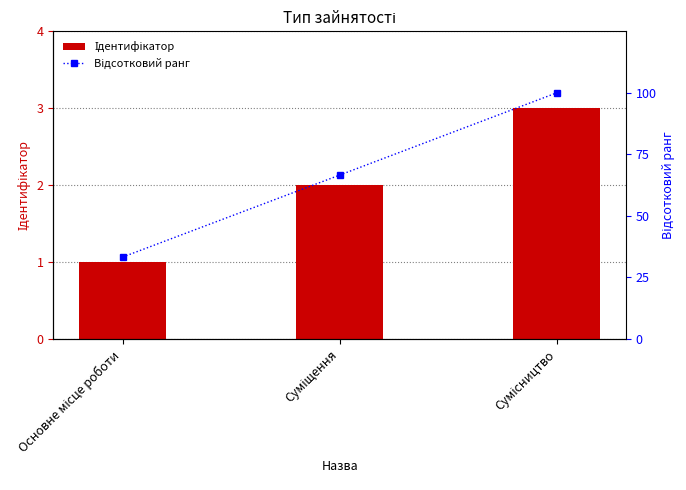

Count the number of data series in this chart.

2